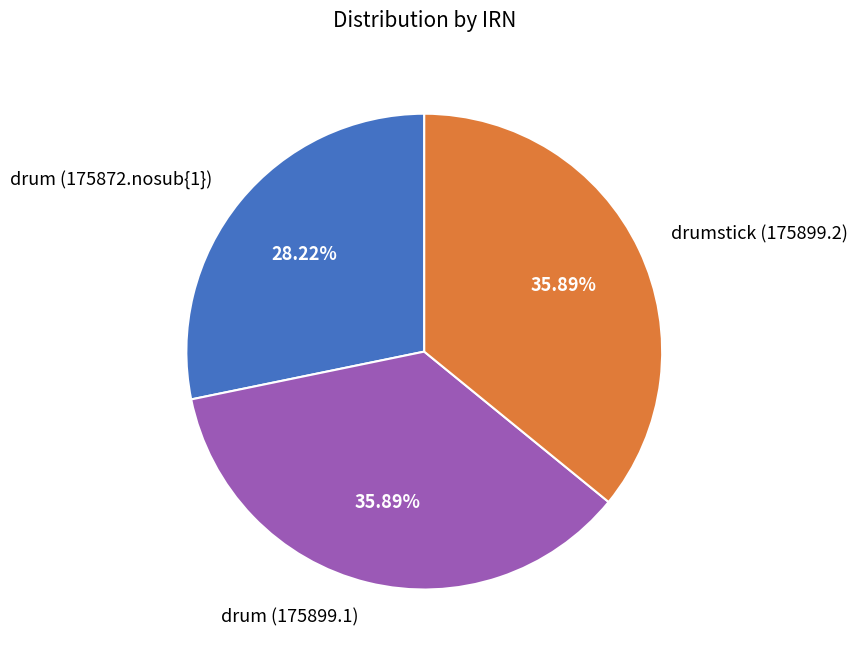

The drum (175872.nosub{1}) slice represents 19% of the pie. True or false?

False